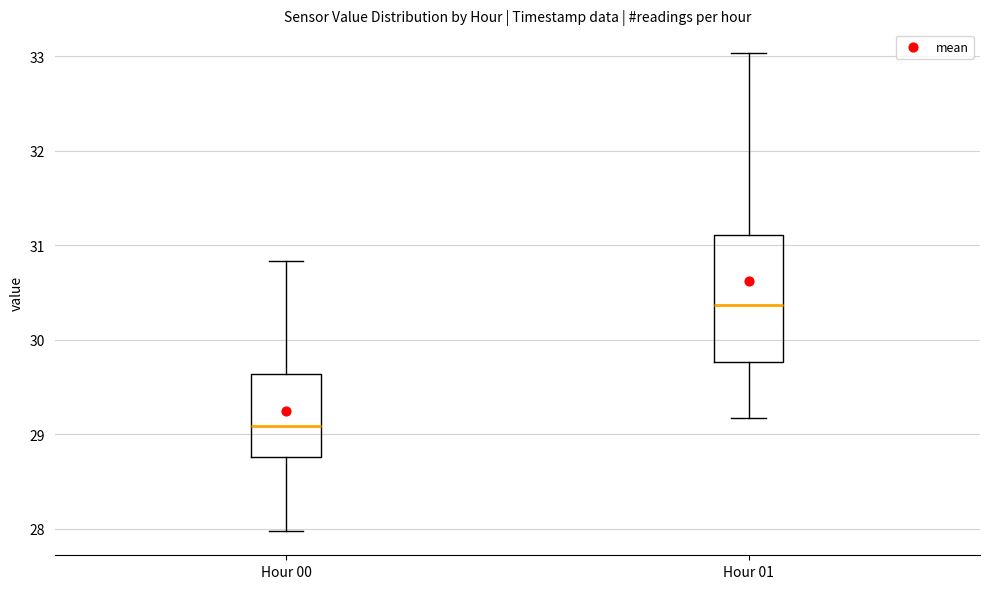

Where does the lower whisker of the box for Hour 00 end on the y-axis? The values are not printed on the chart, so give them approximately, as read against the axis.

28.0